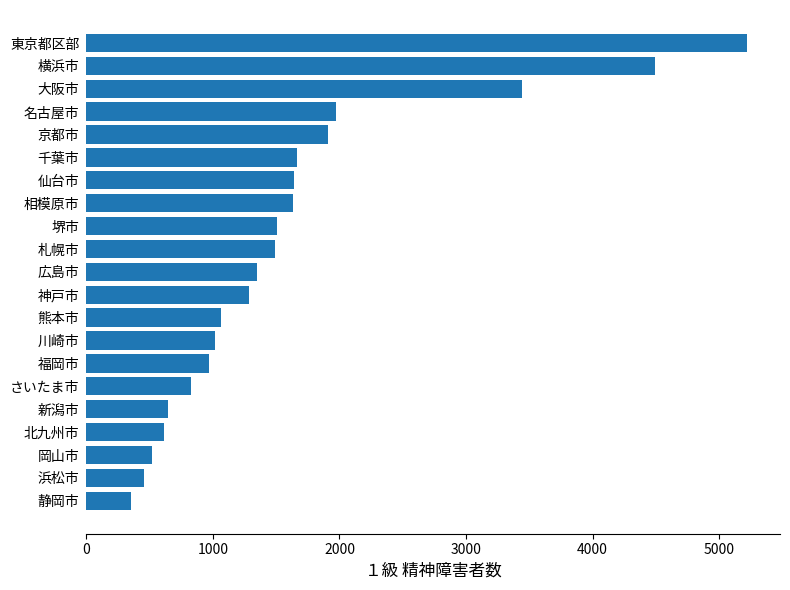

At which category does the chart reach its peak across all series?

東京都区部